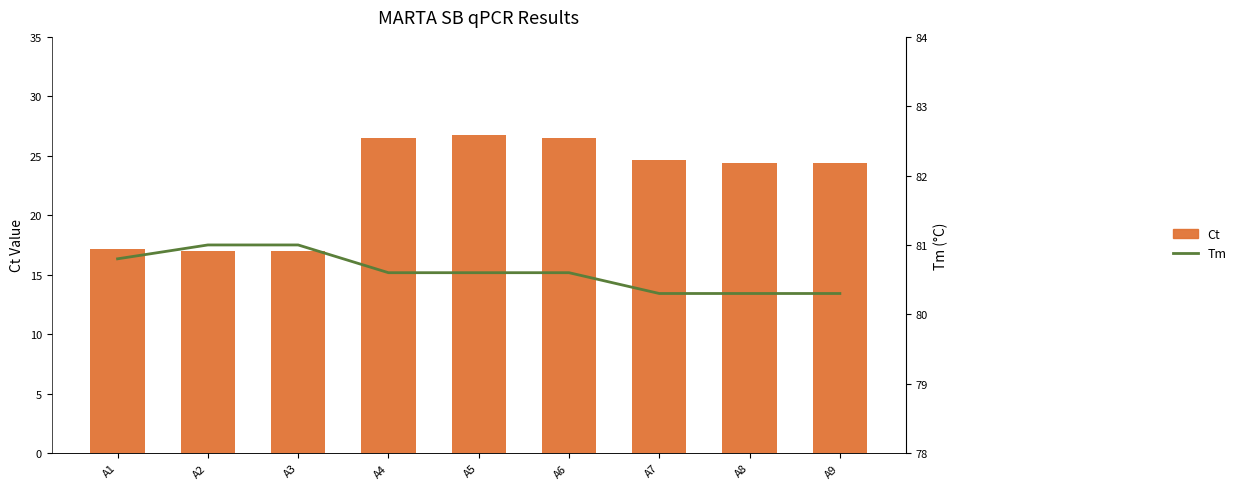

Rank the series by their average value, from highest to lowest.

Tm, Ct